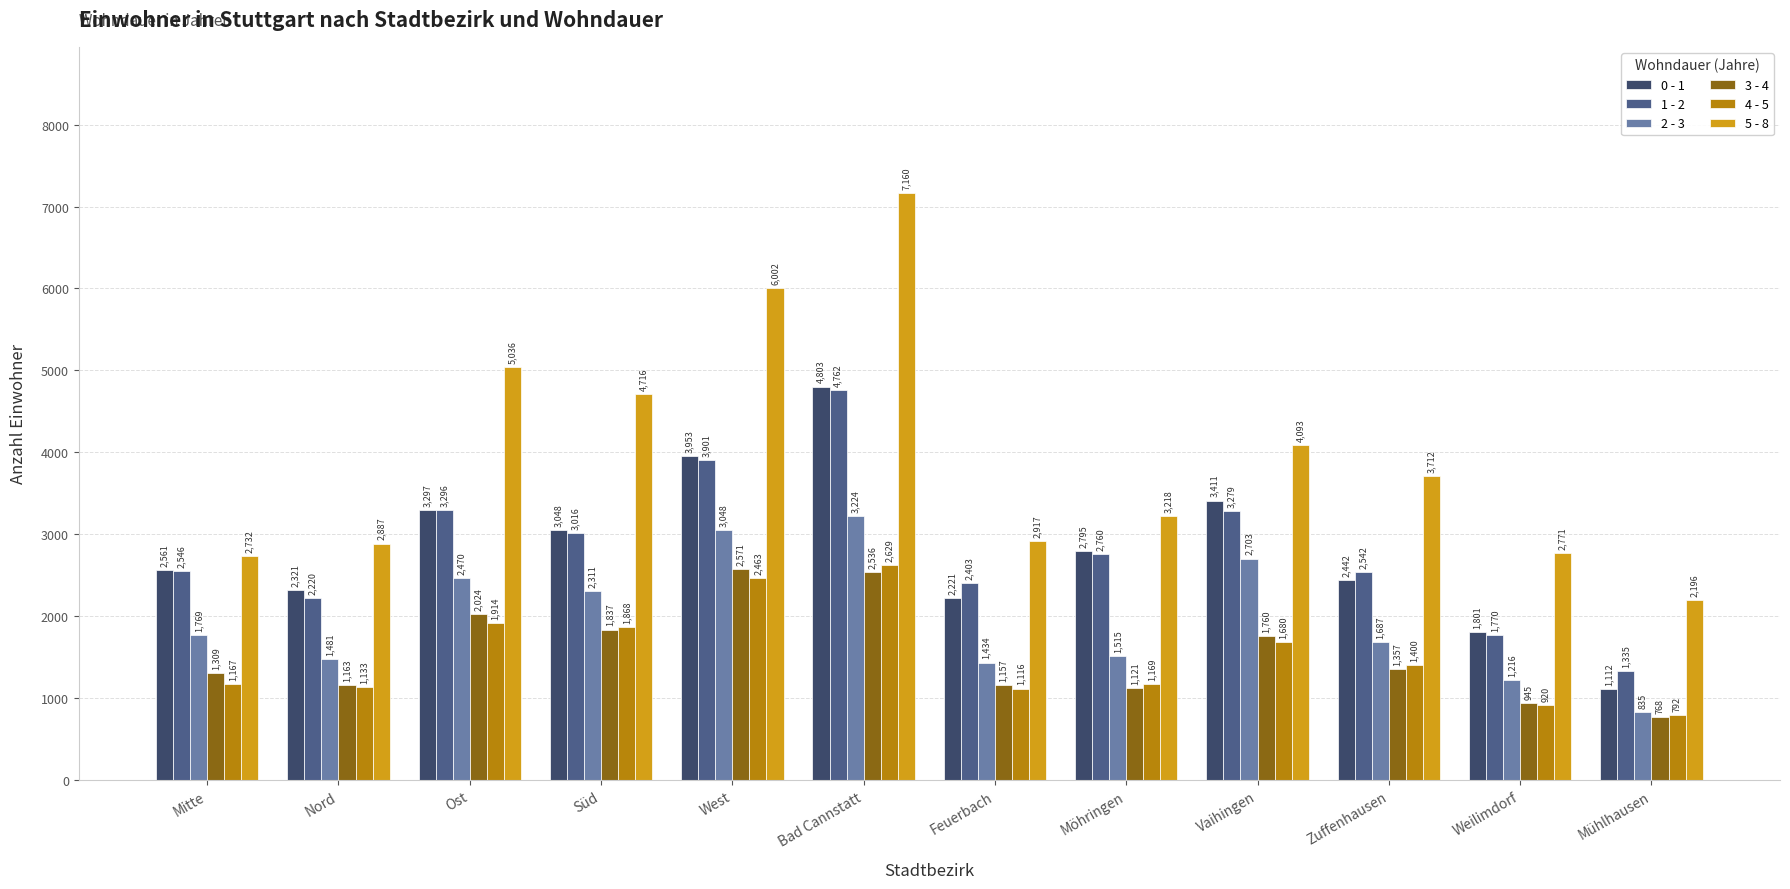

At how many categories does at least one series exceed 4521?

4